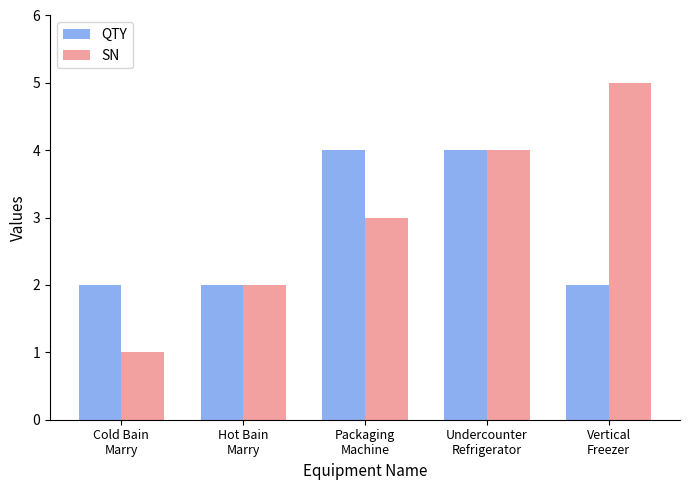

Which series has the largest range (max minus min)?

SN